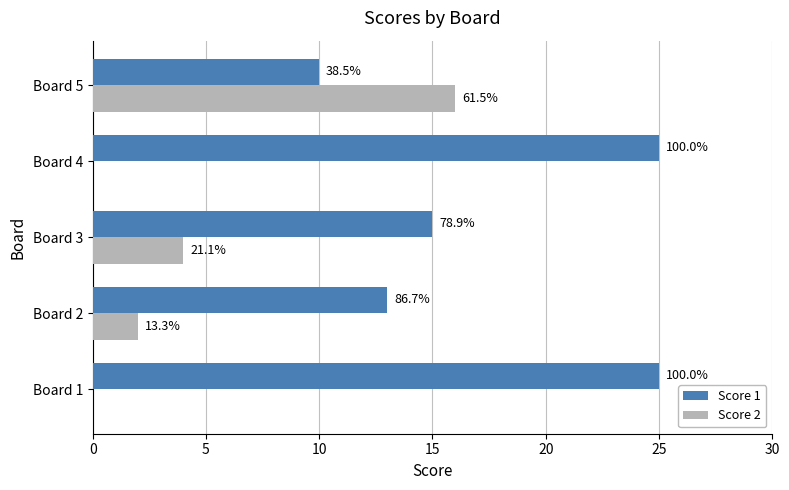

What are all the series names shown in the legend?

Score 1, Score 2